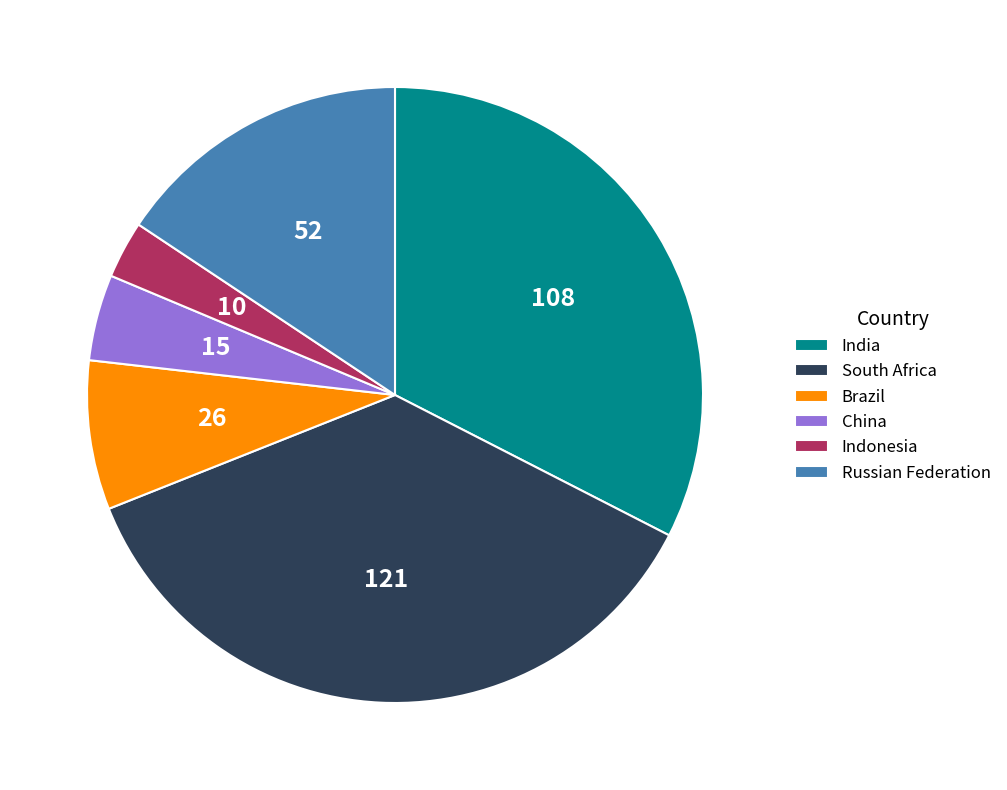

Between Russian Federation and India, which is larger?

India